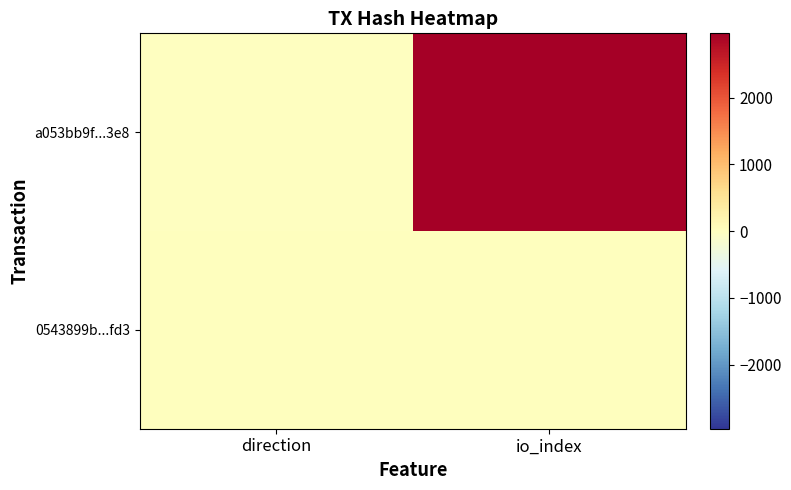

At which category is the sum across all series the highest?

io_index